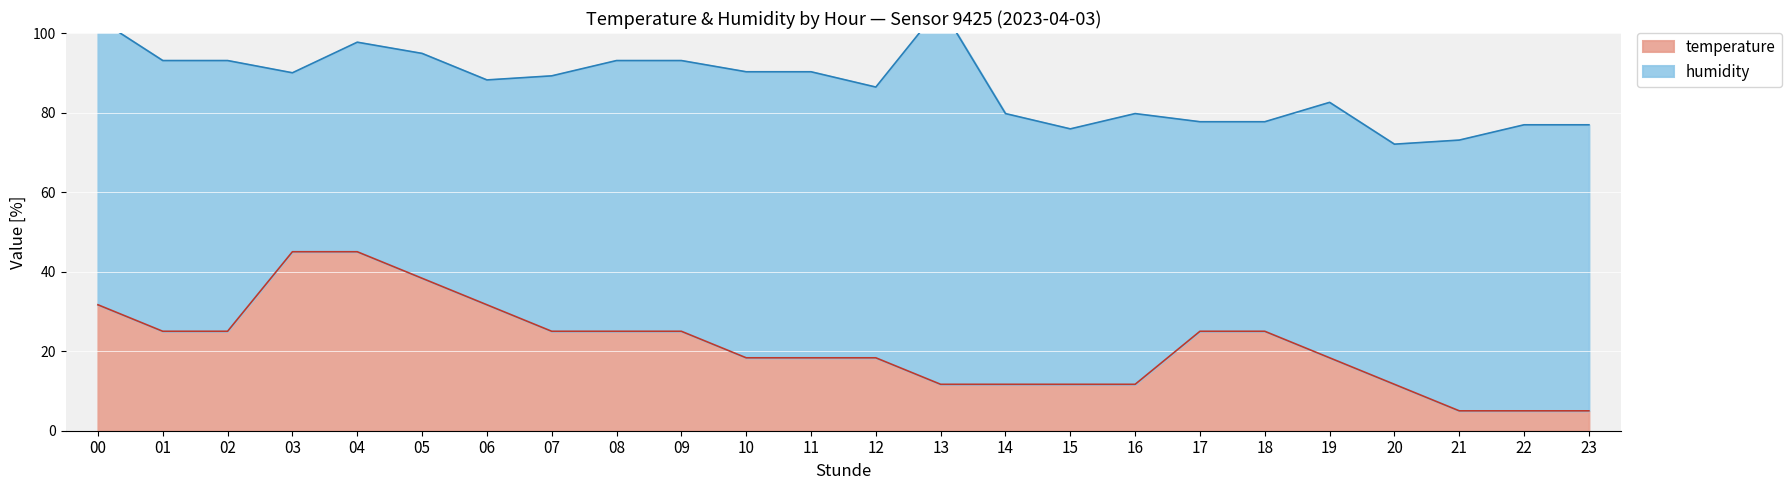

Read the value at 20.

11.7